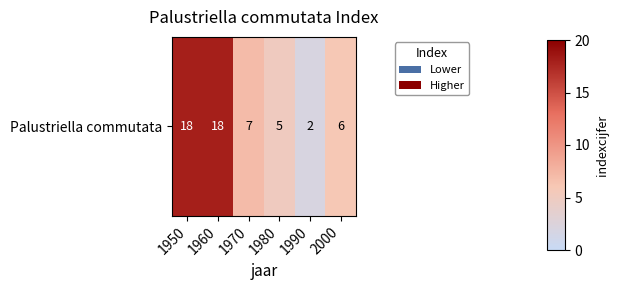

The value at 1980 is 5. True or false?

True